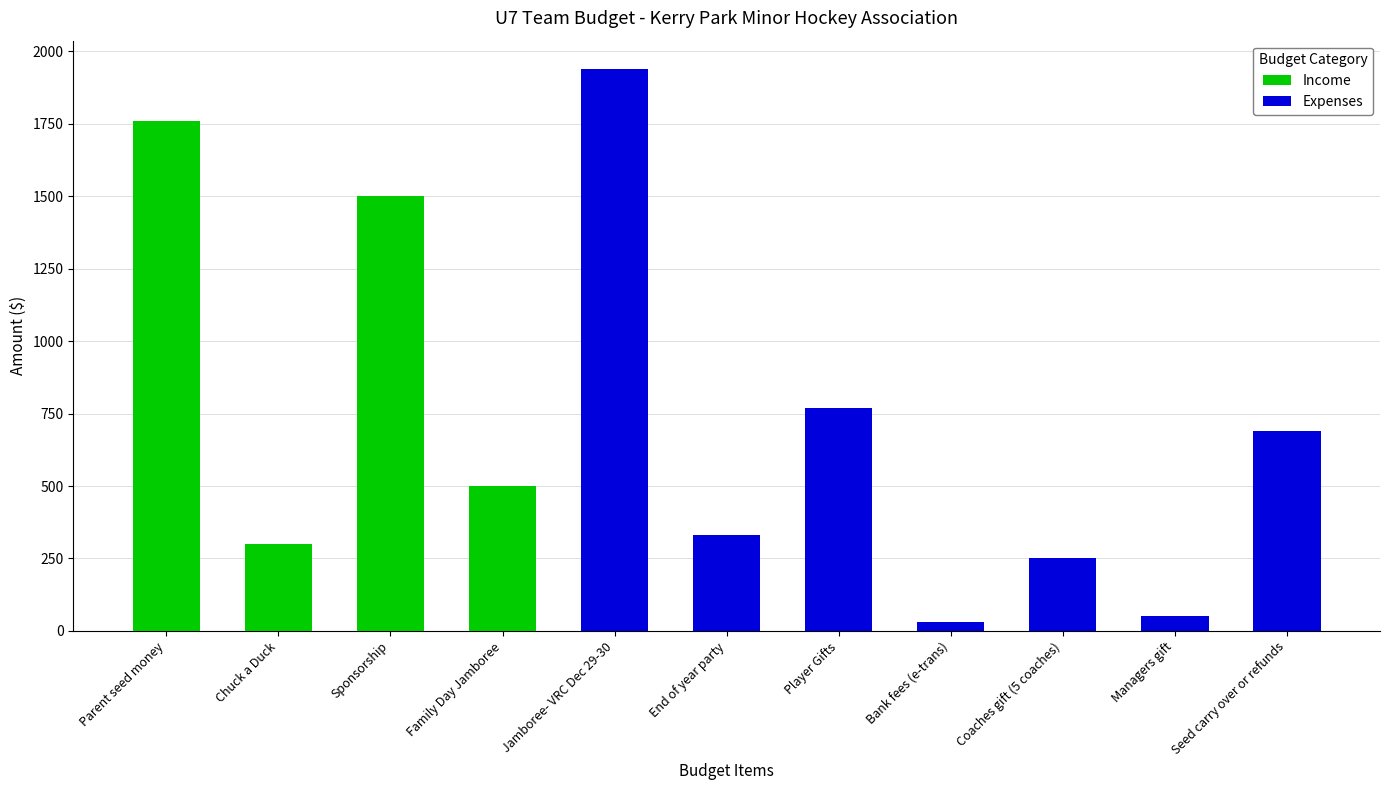

The Income series shows 300 at Chuck a Duck. True or false?

True